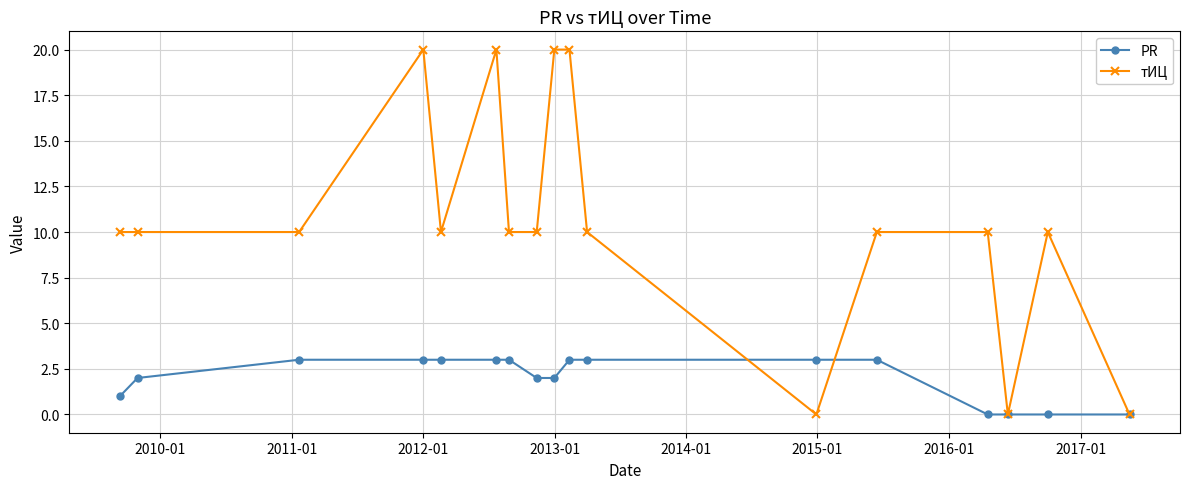

How many categories are shown in the chart?

17